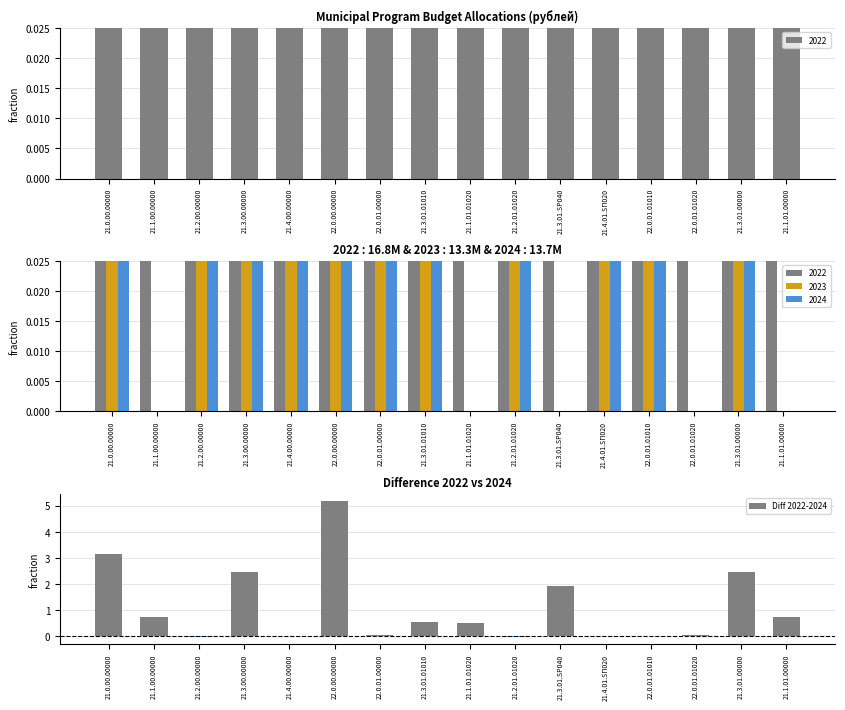

Reading left to right, extract all data points from this chart.

3.2	0.7	-0.0	2.5	0.0	5.2	0.0	0.6	0.5	-0.0	1.9	0.0	0.0	0.1	2.5	0.7